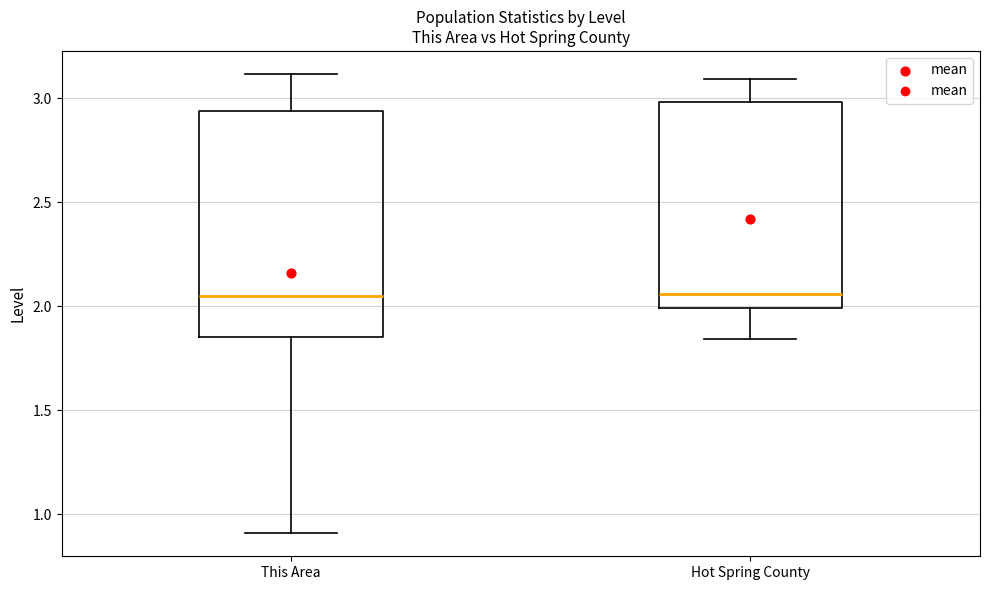

Reading left to right, read every box against the y-axis: the position of its median line, the range the box covers, and the ends of its whiskers. The values are not printed on the chart, so give them approximately, as read against the axis.

This Area: median 2.05, box 1.85 to 2.95, whiskers 0.90 to 3.10
Hot Spring County: median 2.05, box 2.00 to 3.00, whiskers 1.85 to 3.10